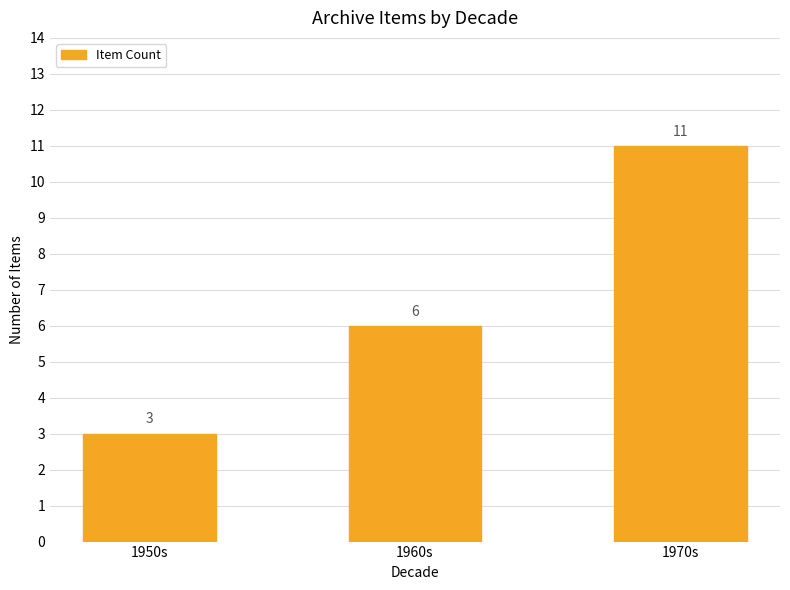

Count the number of categories in the chart.

3